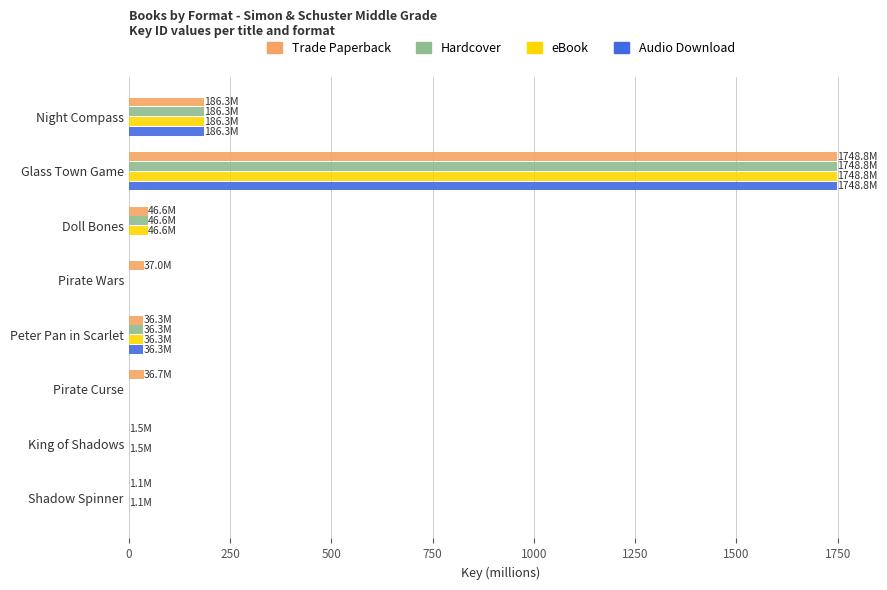

What is the sum of all Trade Paperback values?

2094.3